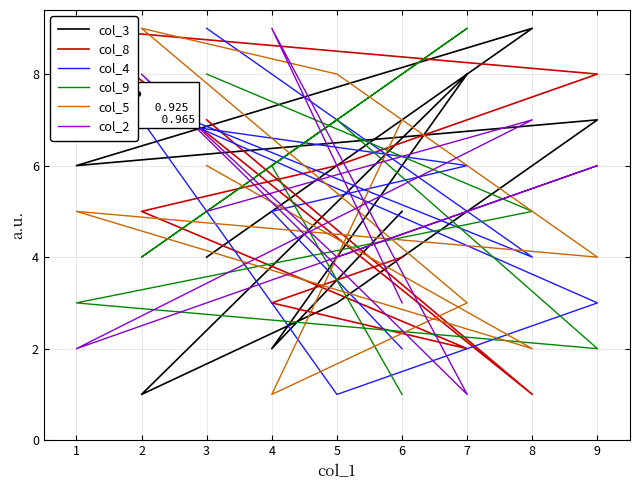

Which series has the widest spread of values?

col_3